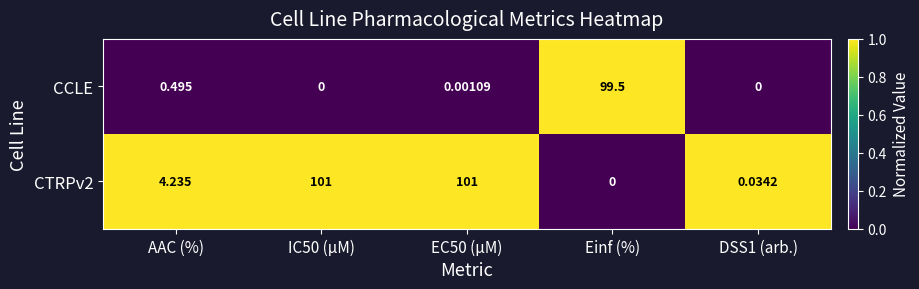

Is the value of CTRPv2 at IC50 (µM) greater than the value of CCLE at AAC (%)?

Yes